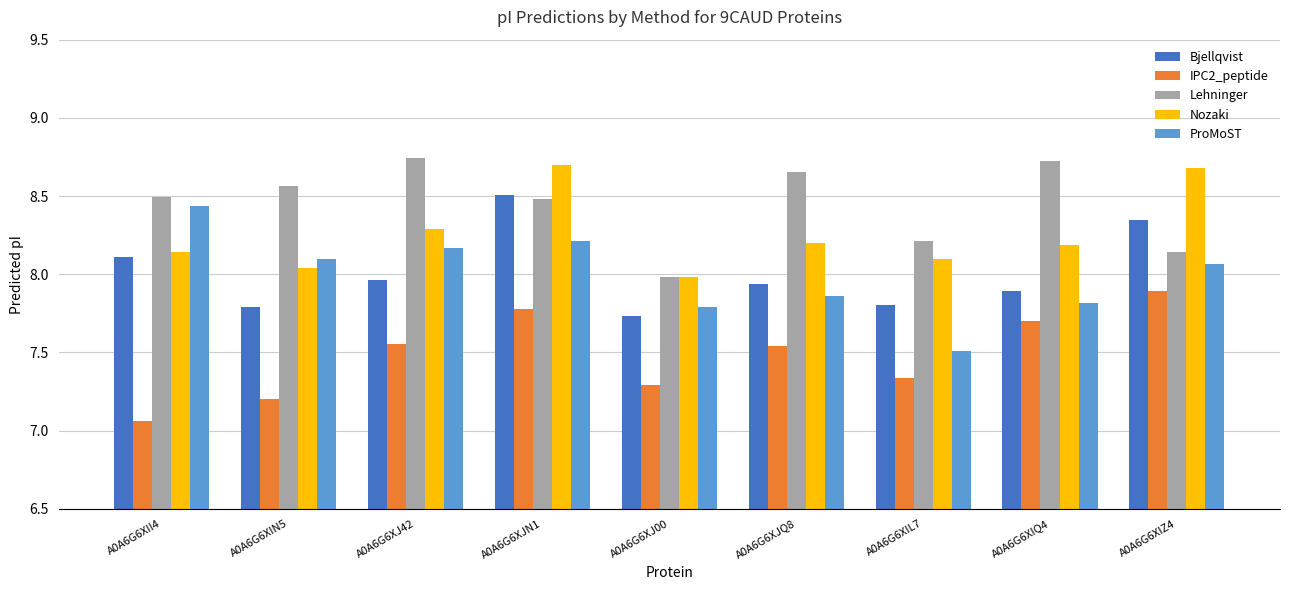

Count the number of categories in the chart.

9